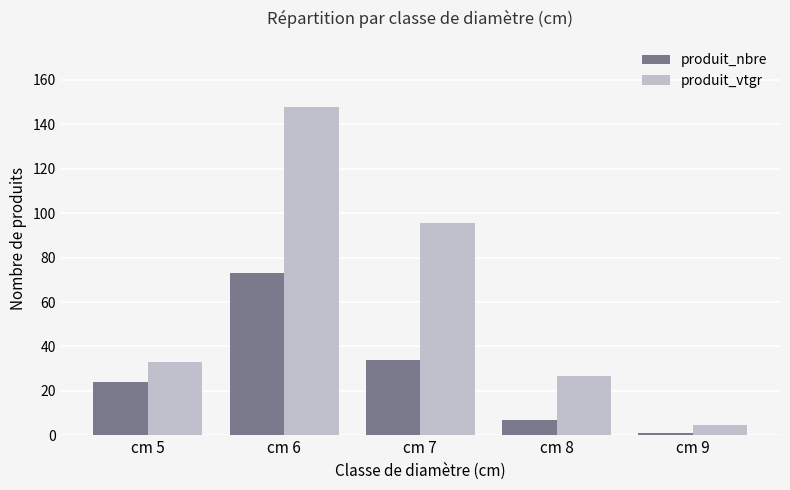

Which label corresponds to the smallest value in the chart?

cm 9